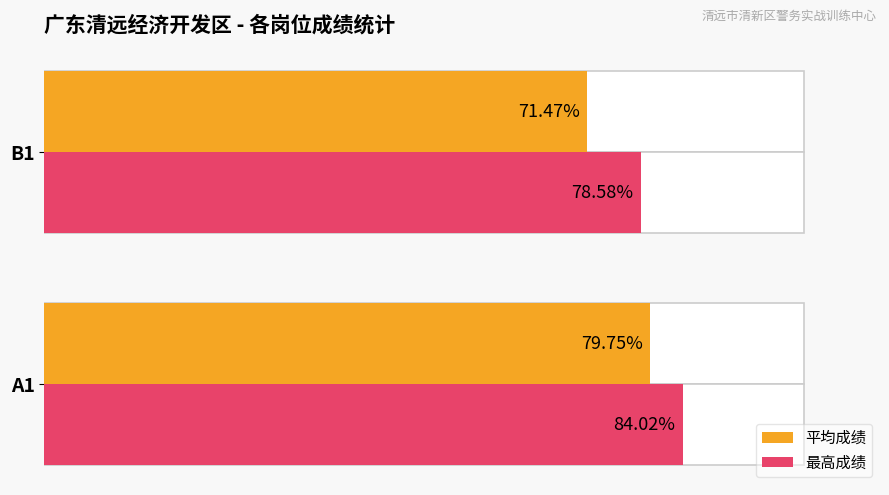

What is the total value across all series at A1?

163.8